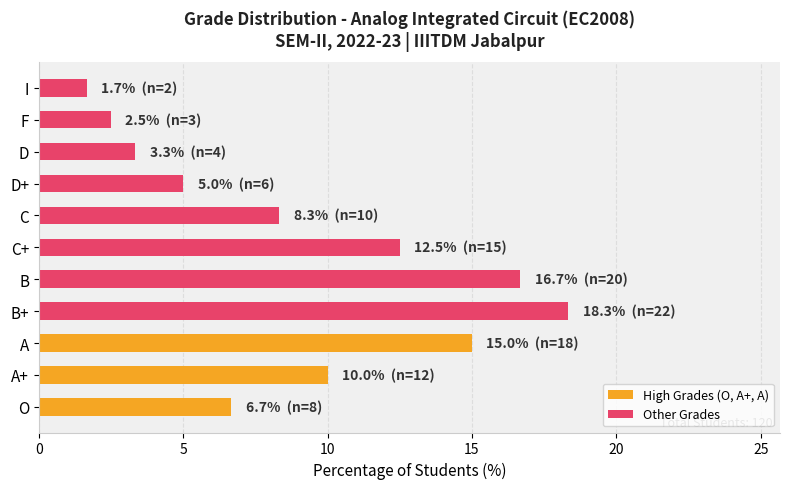

List the labels in order of value, smallest first.

I, F, D, D+, O, C, A+, C+, A, B, B+